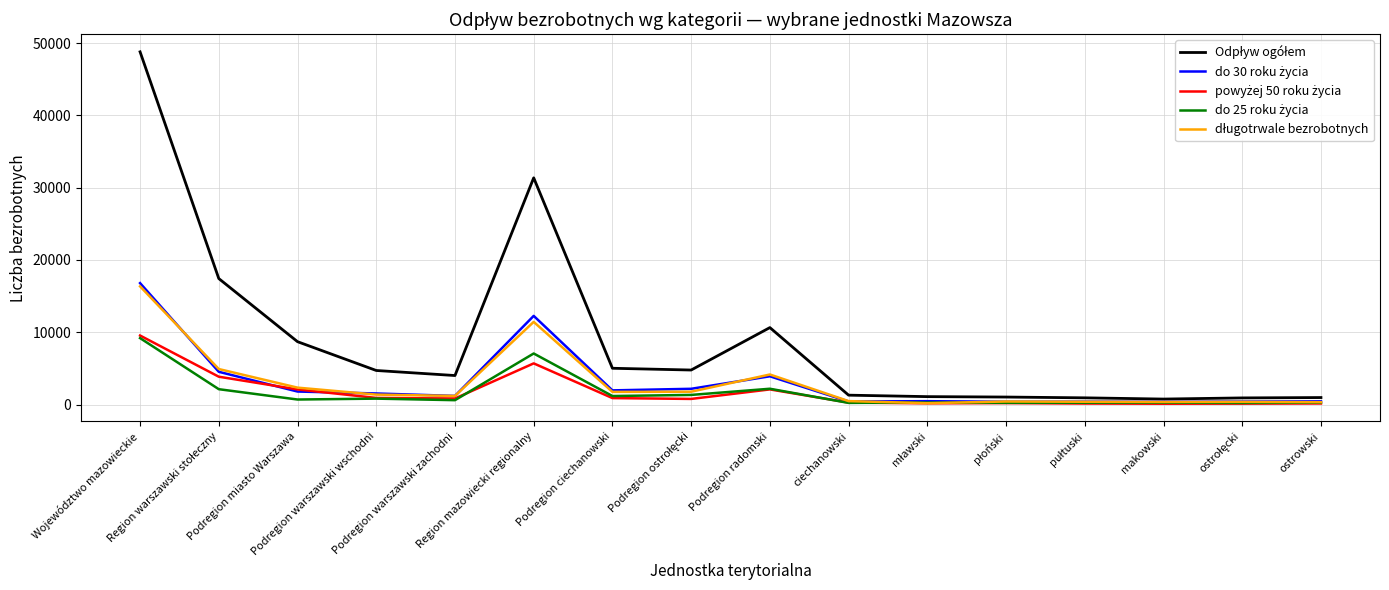

What is the maximum value shown in the chart?

48792